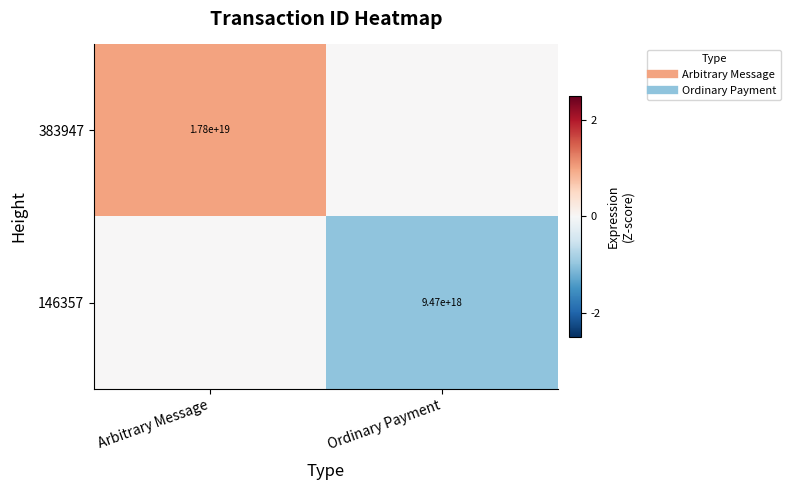

Where is 383947 nearest to the value 0?

Ordinary Payment